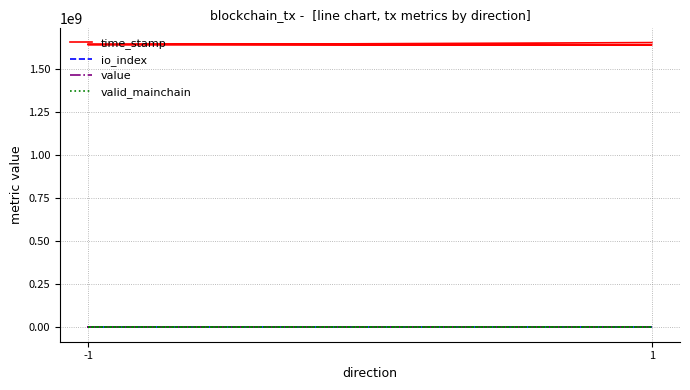

True or false: value has a value of 28.8 at 1.

False